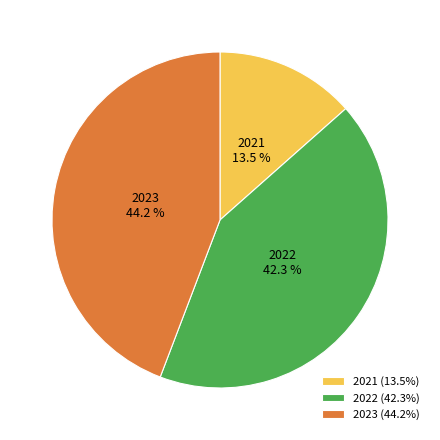

How many slices are in this pie chart?

3